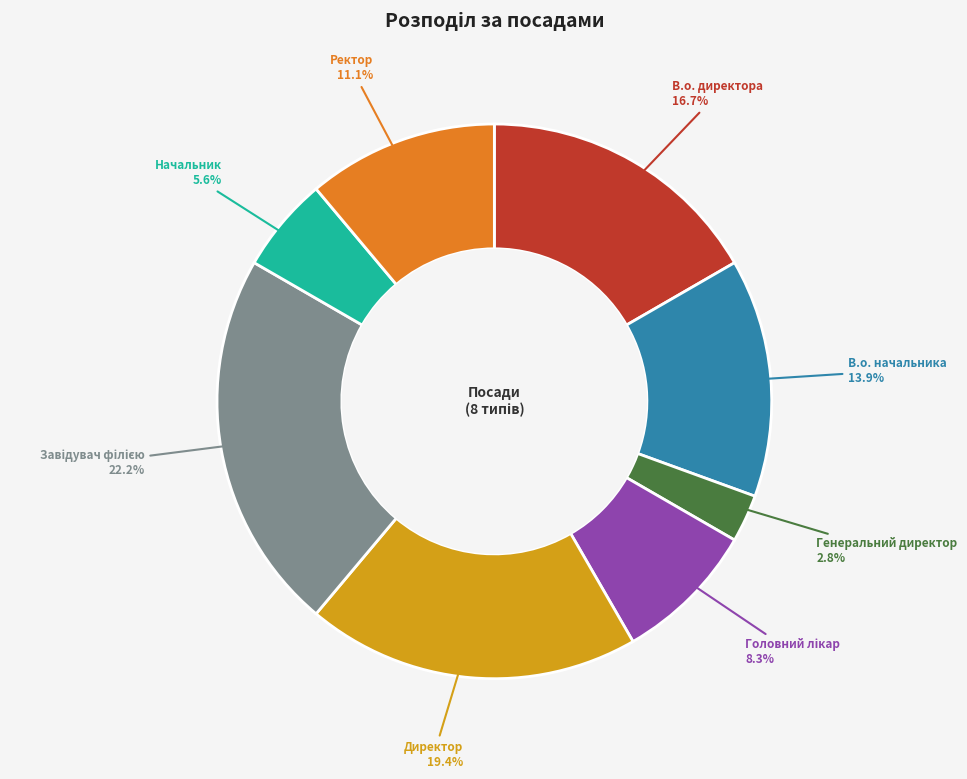

The Начальник slice represents 6% of the pie. True or false?

True